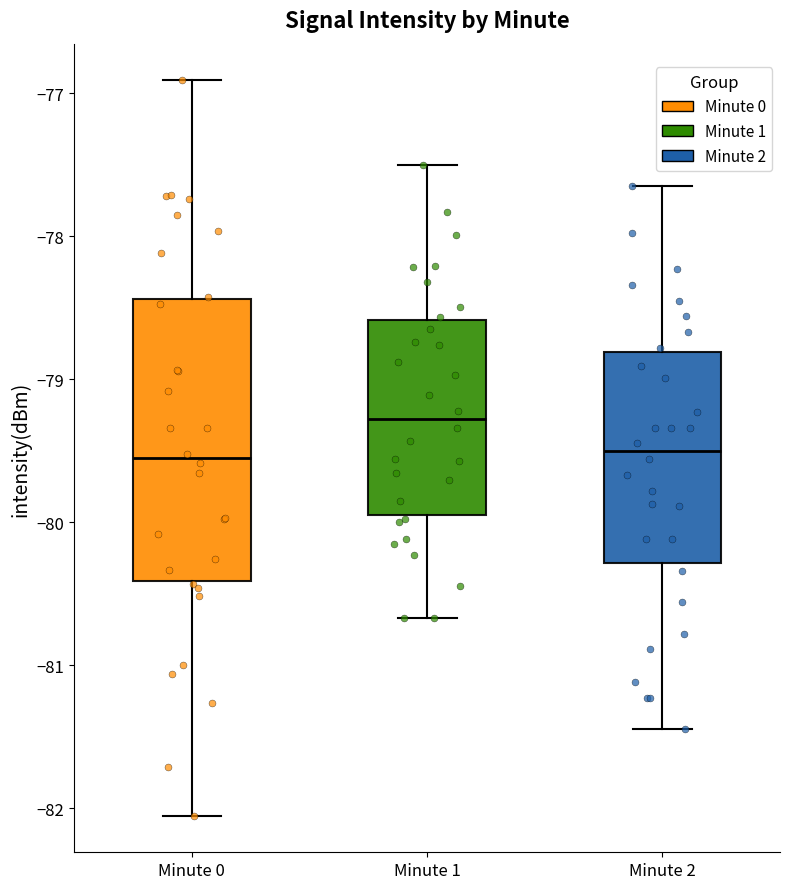

Reading left to right, read every box against the y-axis: the position of its median line, the range the box covers, and the ends of its whiskers. The values are not printed on the chart, so give them approximately, as read against the axis.

Minute 0: median -79.6, box -80.4 to -78.4, whiskers -82.1 to -76.9
Minute 1: median -79.3, box -79.9 to -78.6, whiskers -80.7 to -77.5
Minute 2: median -79.5, box -80.3 to -78.8, whiskers -81.4 to -77.6